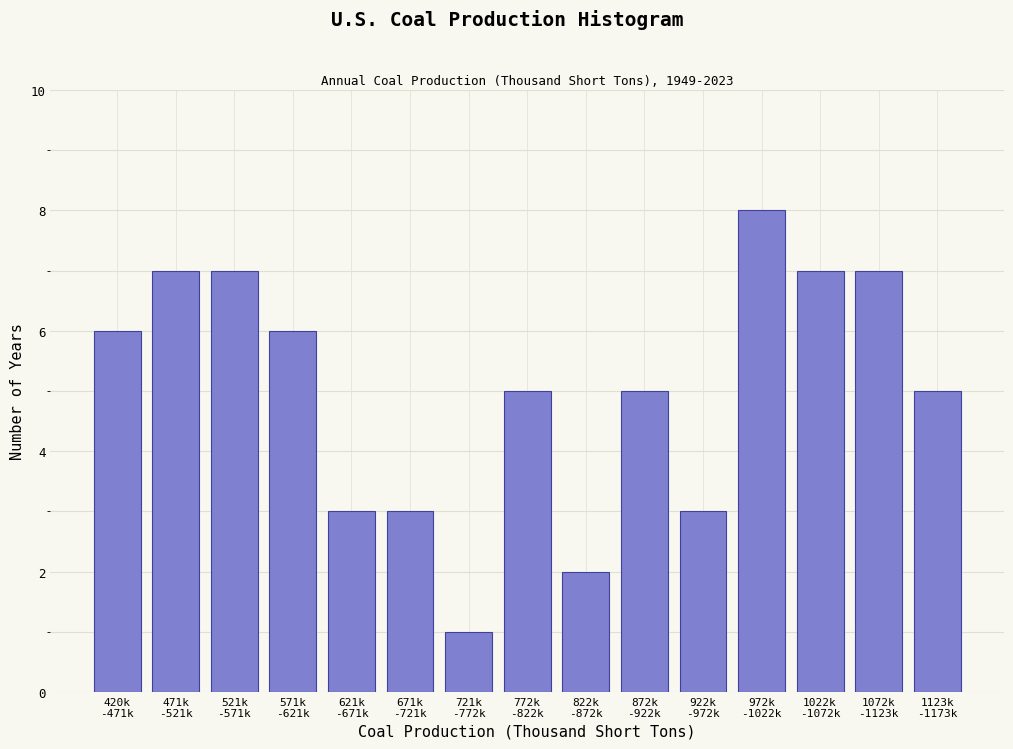

Reading left to right, extract all data points from this chart.

6	7	7	6	3	3	1	5	2	5	3	8	7	7	5